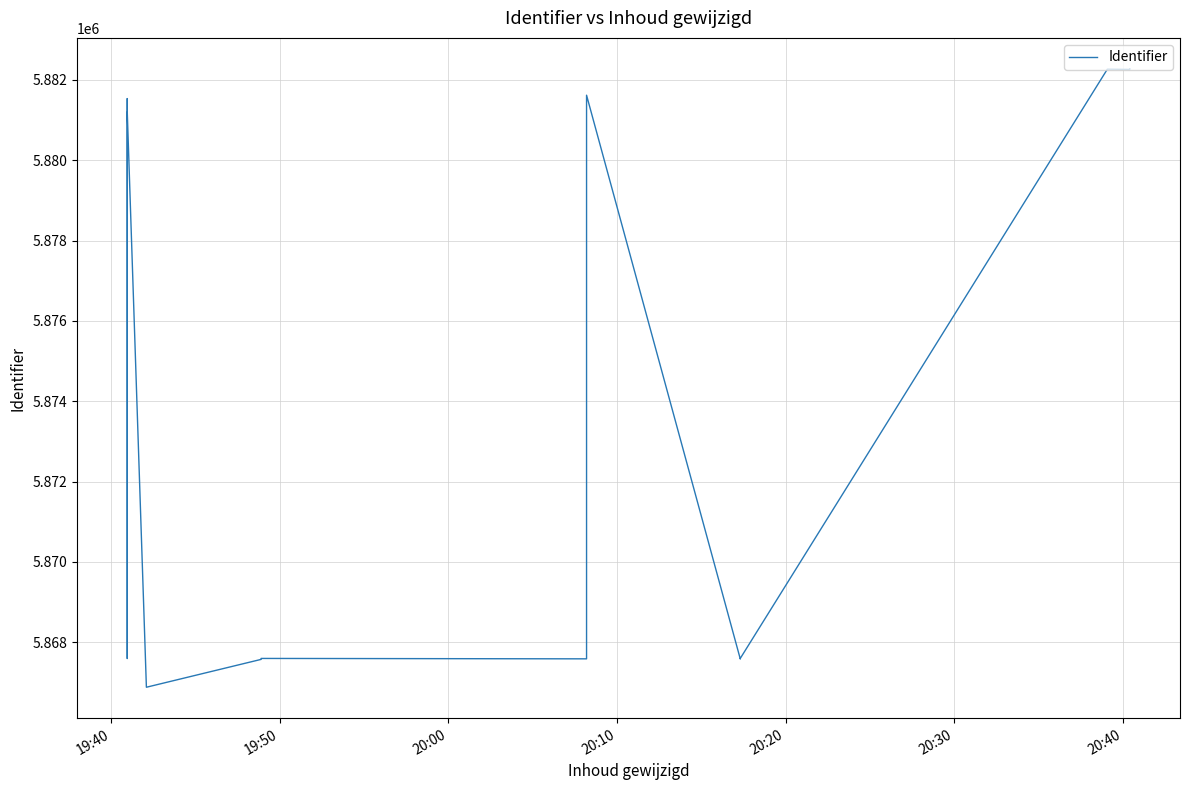

What is the greatest value displayed?

5882275